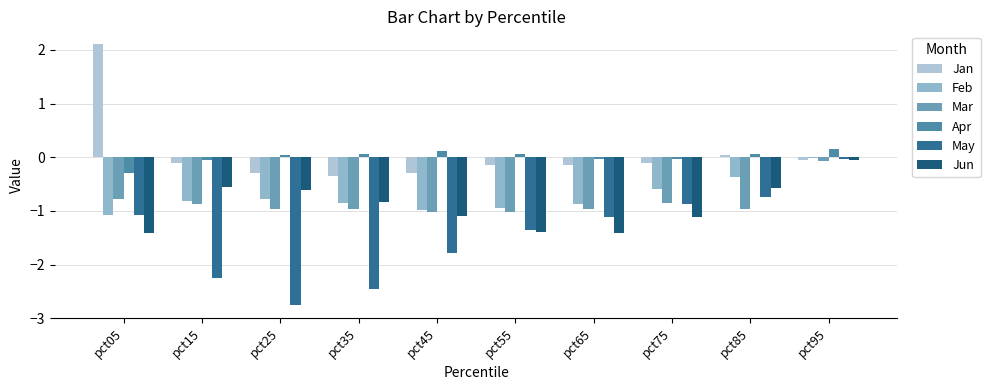

Where is Jun nearest to the value 0?

pct95